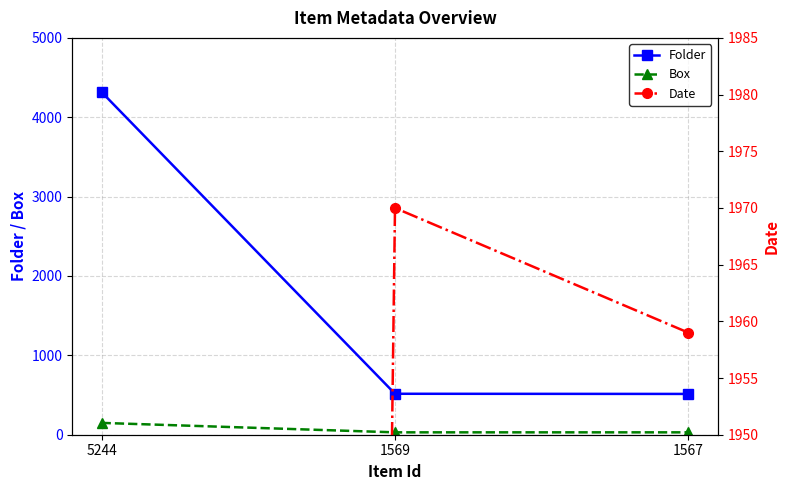

How many distinct data groups are displayed?

3